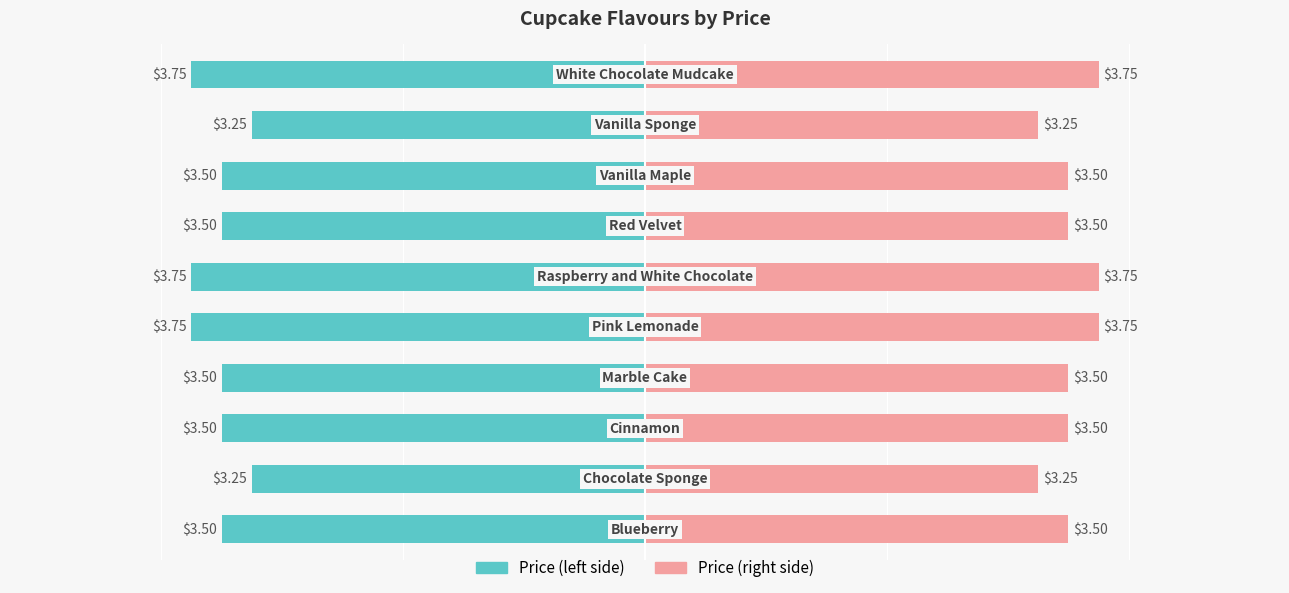

What is the difference between the second highest and minimum values in the Price (left) series?

0.5